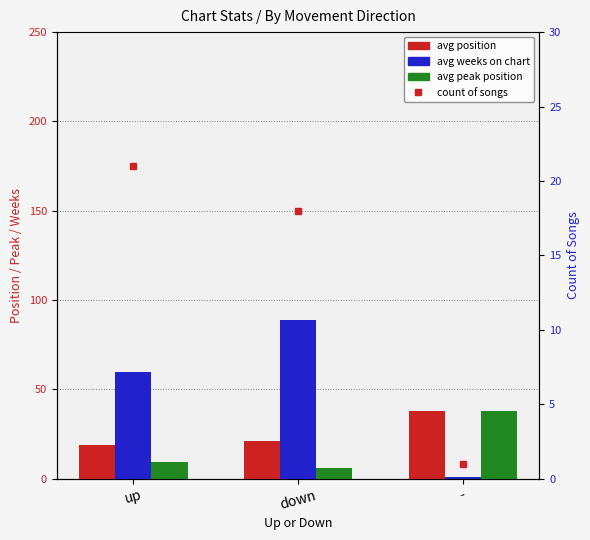

What is the highest value of the avg peak position series?

38.0